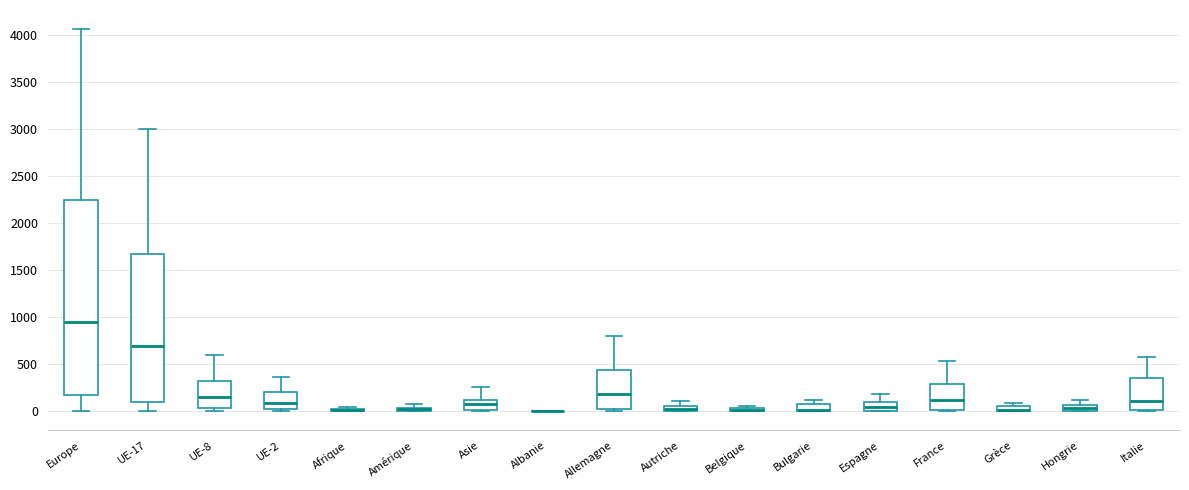

Where does the lower whisker of the box for UE-17 end on the y-axis? The values are not printed on the chart, so give them approximately, as read against the axis.

0